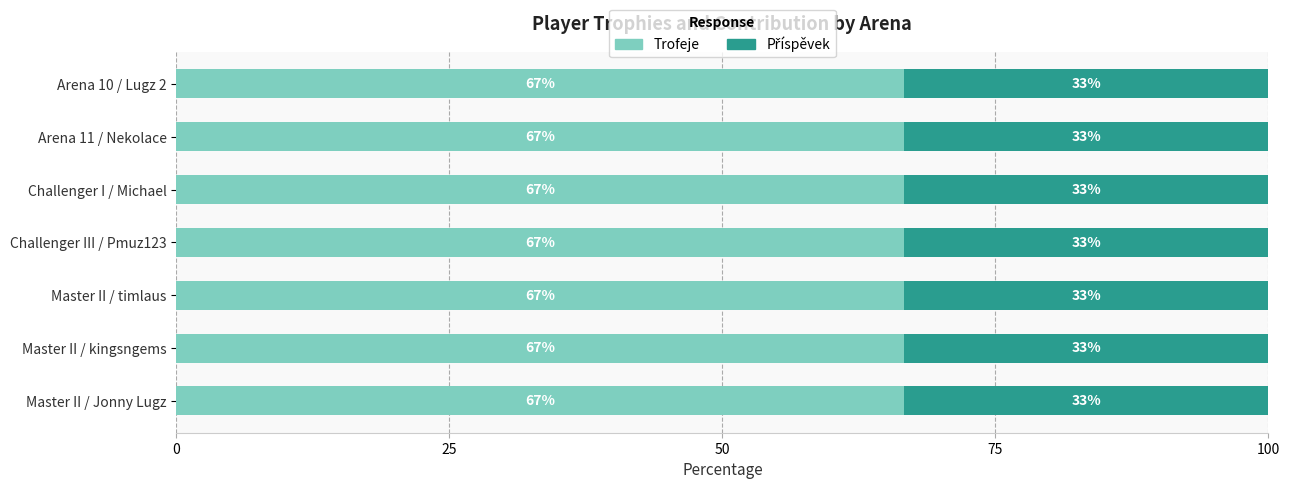

What is the total value across all series at Master II / Jonny Lugz?

100.0